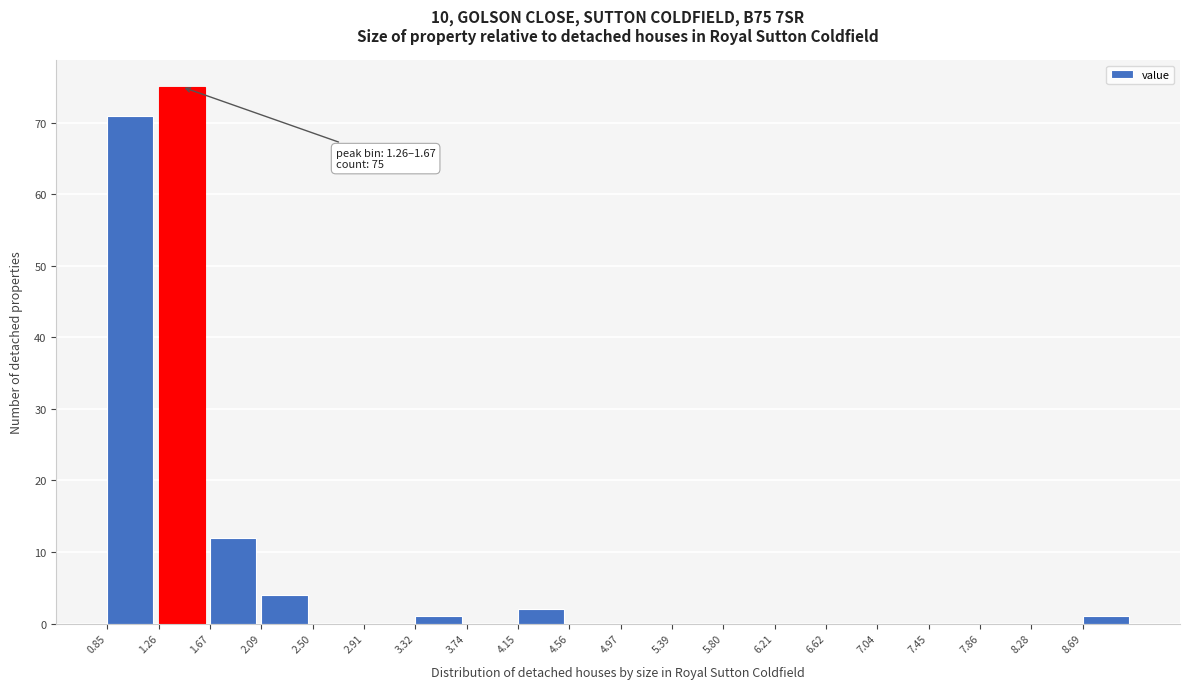

Which range on the x-axis has the tallest bar?

1.25 to 1.70